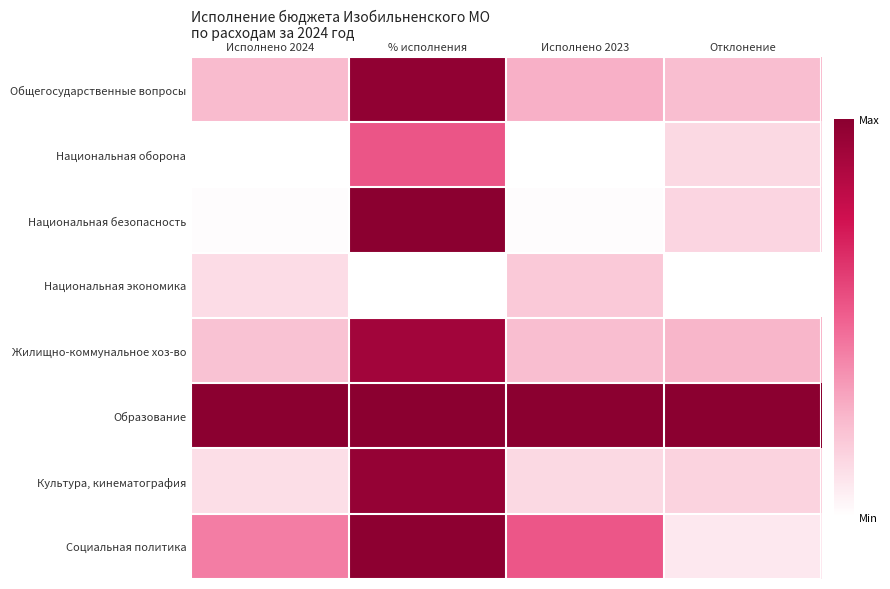

Reading left to right, list all the values displayed in this chart.

Общегосударственные вопросы: Исполнено 2024=0.2	% исполнения=1.0	Исполнено 2023=0.3	Отклонение=0.2
Национальная оборона: Исполнено 2024=0.0	% исполнения=0.5	Исполнено 2023=0.0	Отклонение=0.1
Национальная безопасность: Исполнено 2024=0.0	% исполнения=1.0	Исполнено 2023=0.0	Отклонение=0.1
Национальная экономика: Исполнено 2024=0.1	% исполнения=0.0	Исполнено 2023=0.2	Отклонение=0.0
Жилищно-коммунальное хоз-во: Исполнено 2024=0.2	% исполнения=0.9	Исполнено 2023=0.2	Отклонение=0.3
Образование: Исполнено 2024=1.0	% исполнения=1.0	Исполнено 2023=1.0	Отклонение=1.0
Культура, кинематография: Исполнено 2024=0.1	% исполнения=1.0	Исполнено 2023=0.1	Отклонение=0.2
Социальная политика: Исполнено 2024=0.4	% исполнения=1.0	Исполнено 2023=0.5	Отклонение=0.1